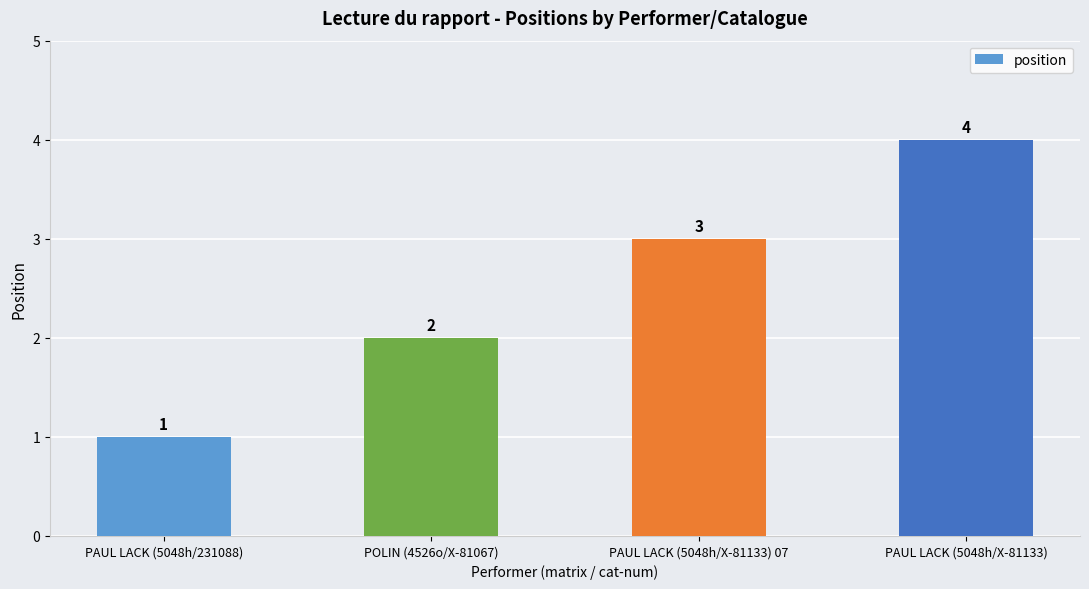

How many bars are there in total?

4